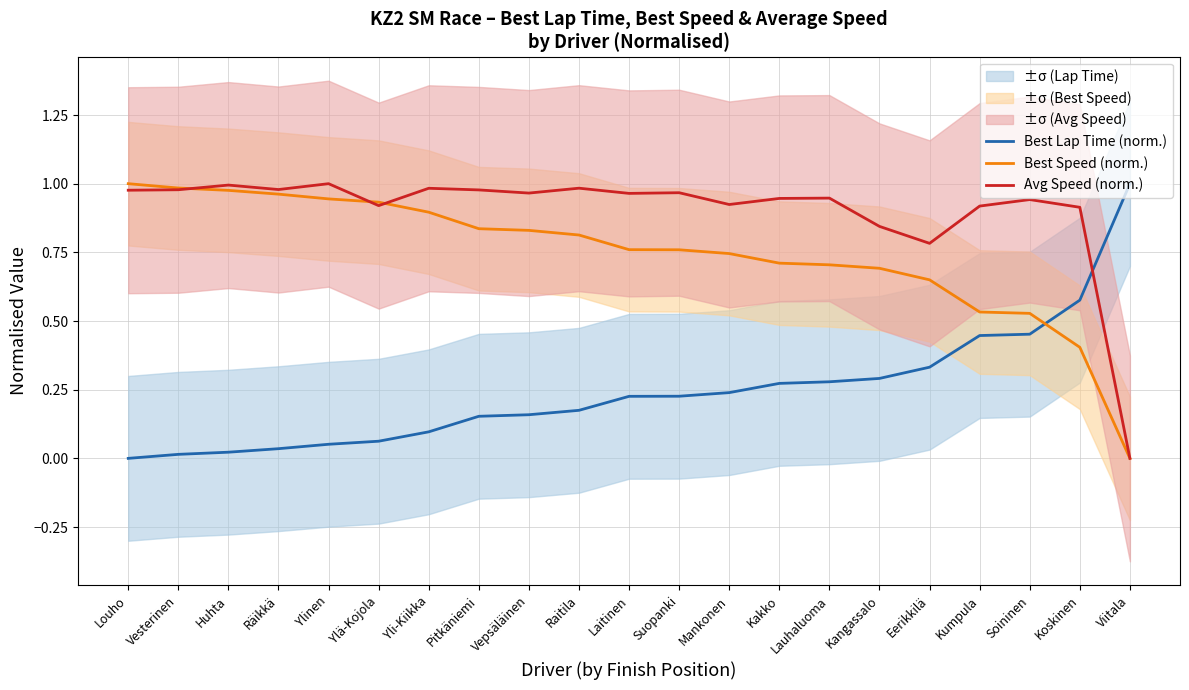

What is the label of the 5th point from the left?

Ylinen